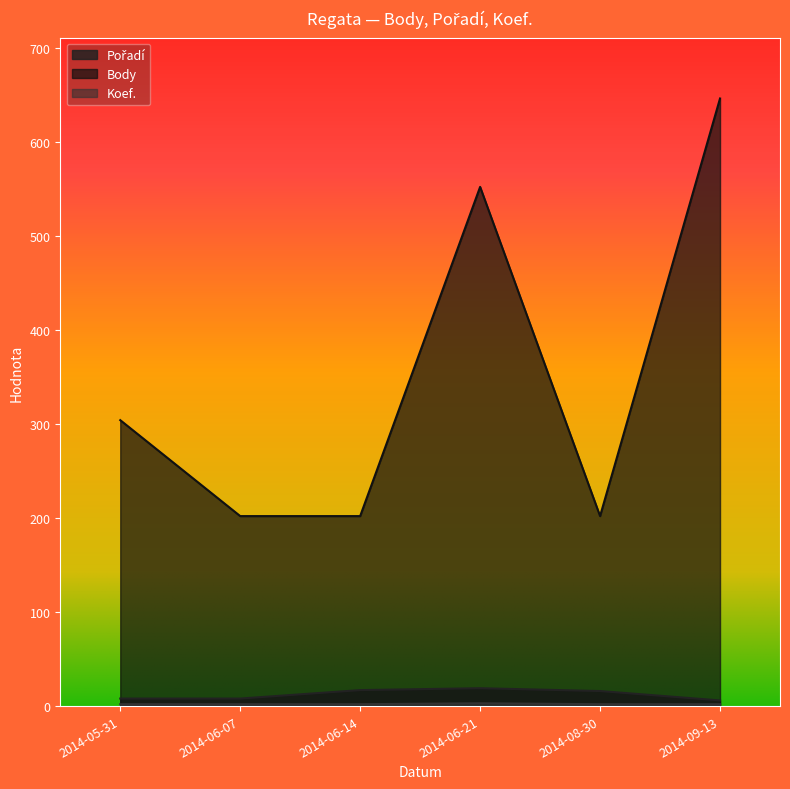

How many series are shown in this chart?

3